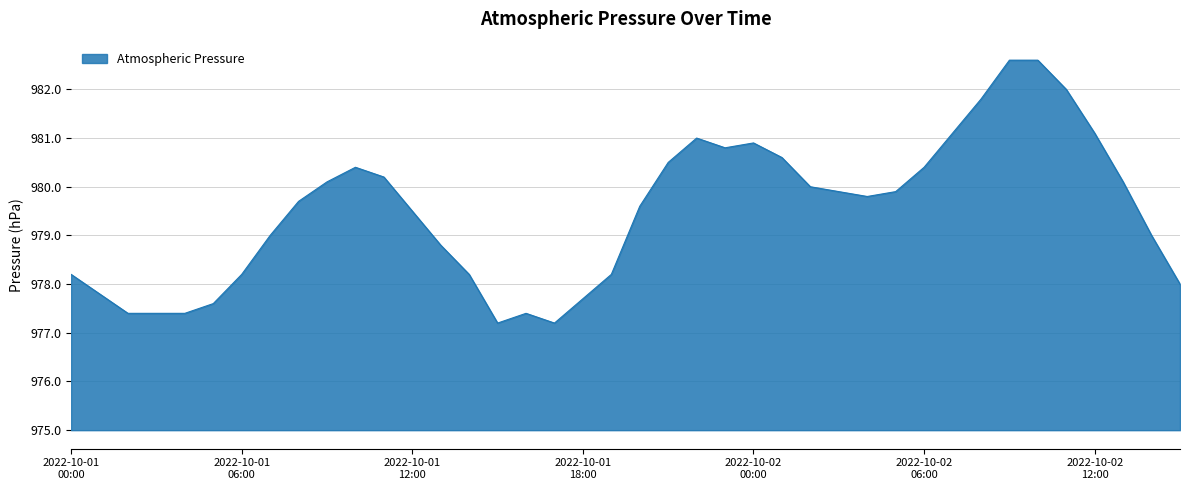

Does the chart have visible grid lines?

Yes